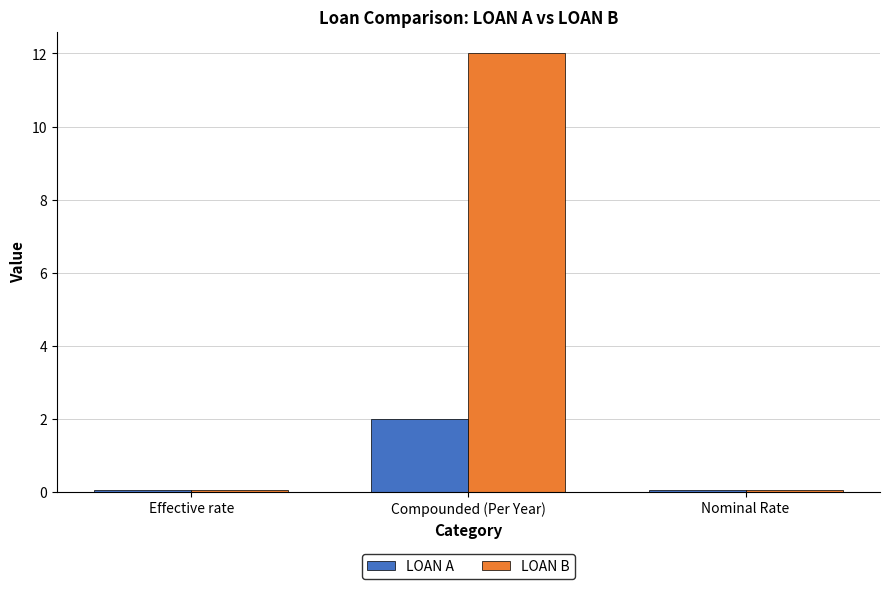

Rank the series by their average value, from highest to lowest.

LOAN B, LOAN A